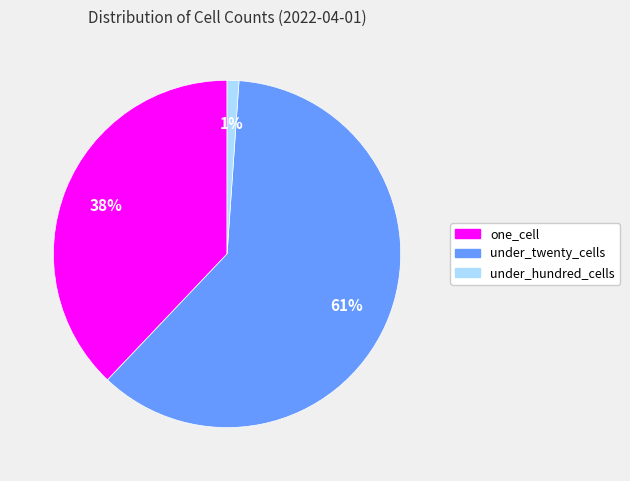

Is there any slice that represents more than half of the pie?

Yes